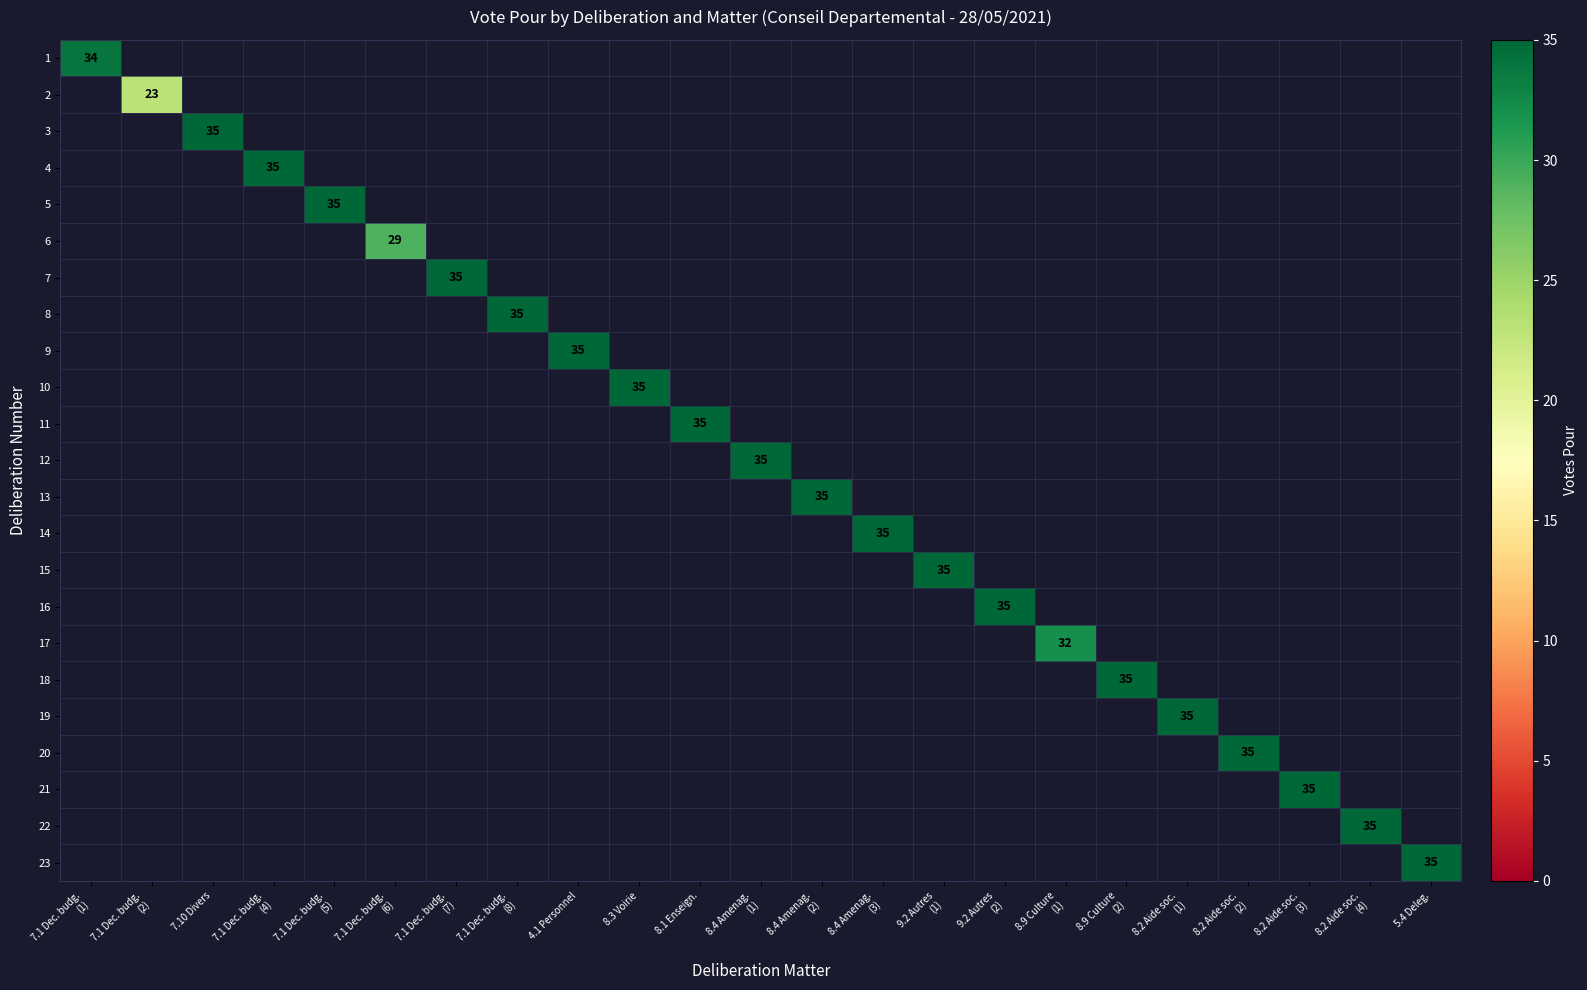

Count the number of categories in the chart.

23